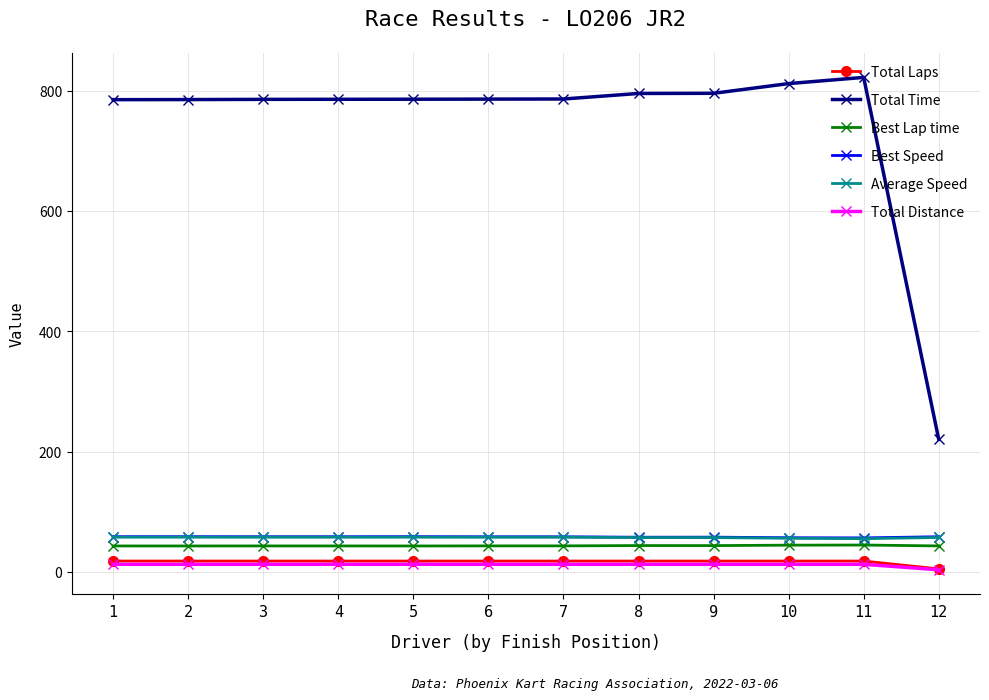

True or false: Best Lap time and Total Laps intersect in this chart.

False